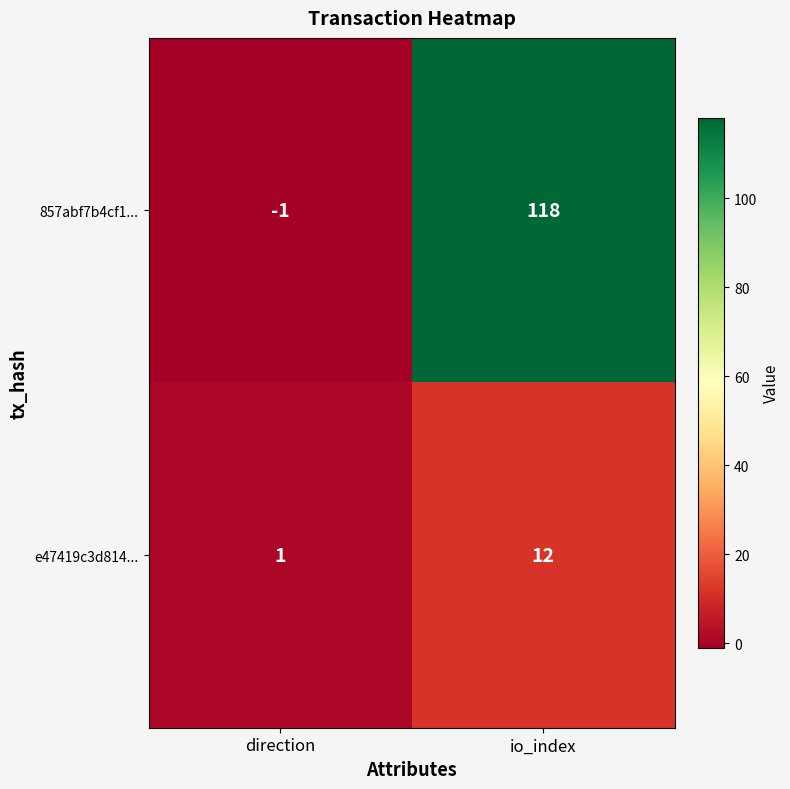

Is it true that 857abf7b4cf1... equals -1 at direction?

True